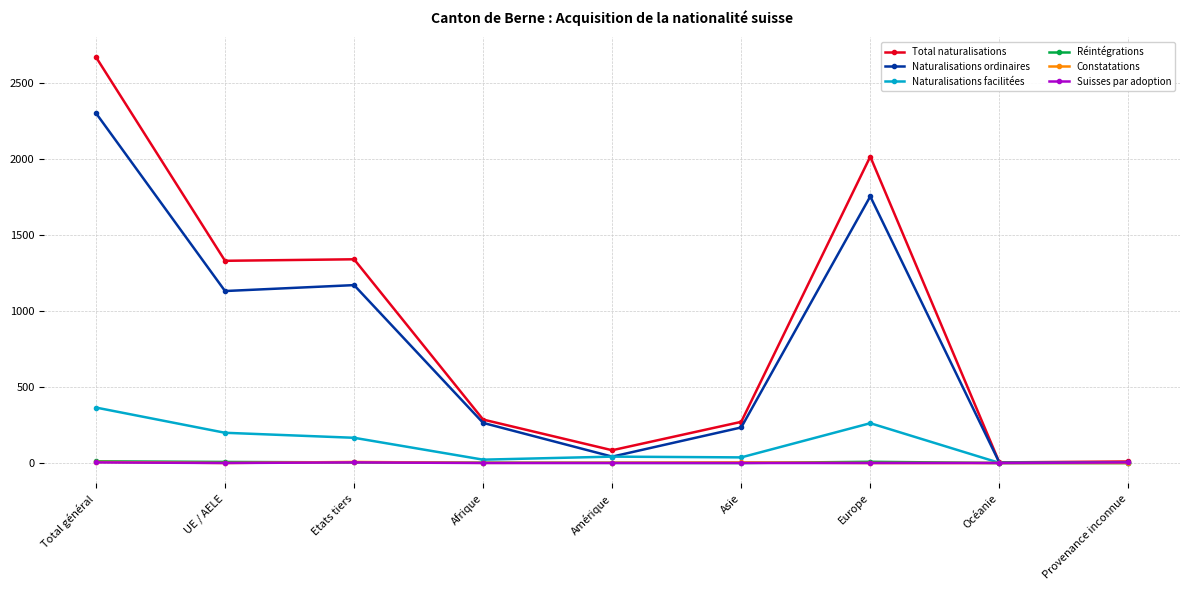

Where does the Naturalisations ordinaires series first go above 264?

Total général